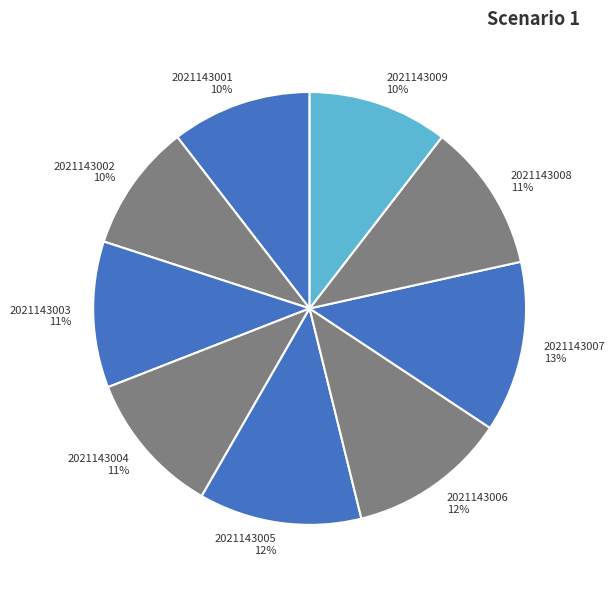

Approximately how many times larger is the value at 2021143008 compared to 2021143006?

0.9